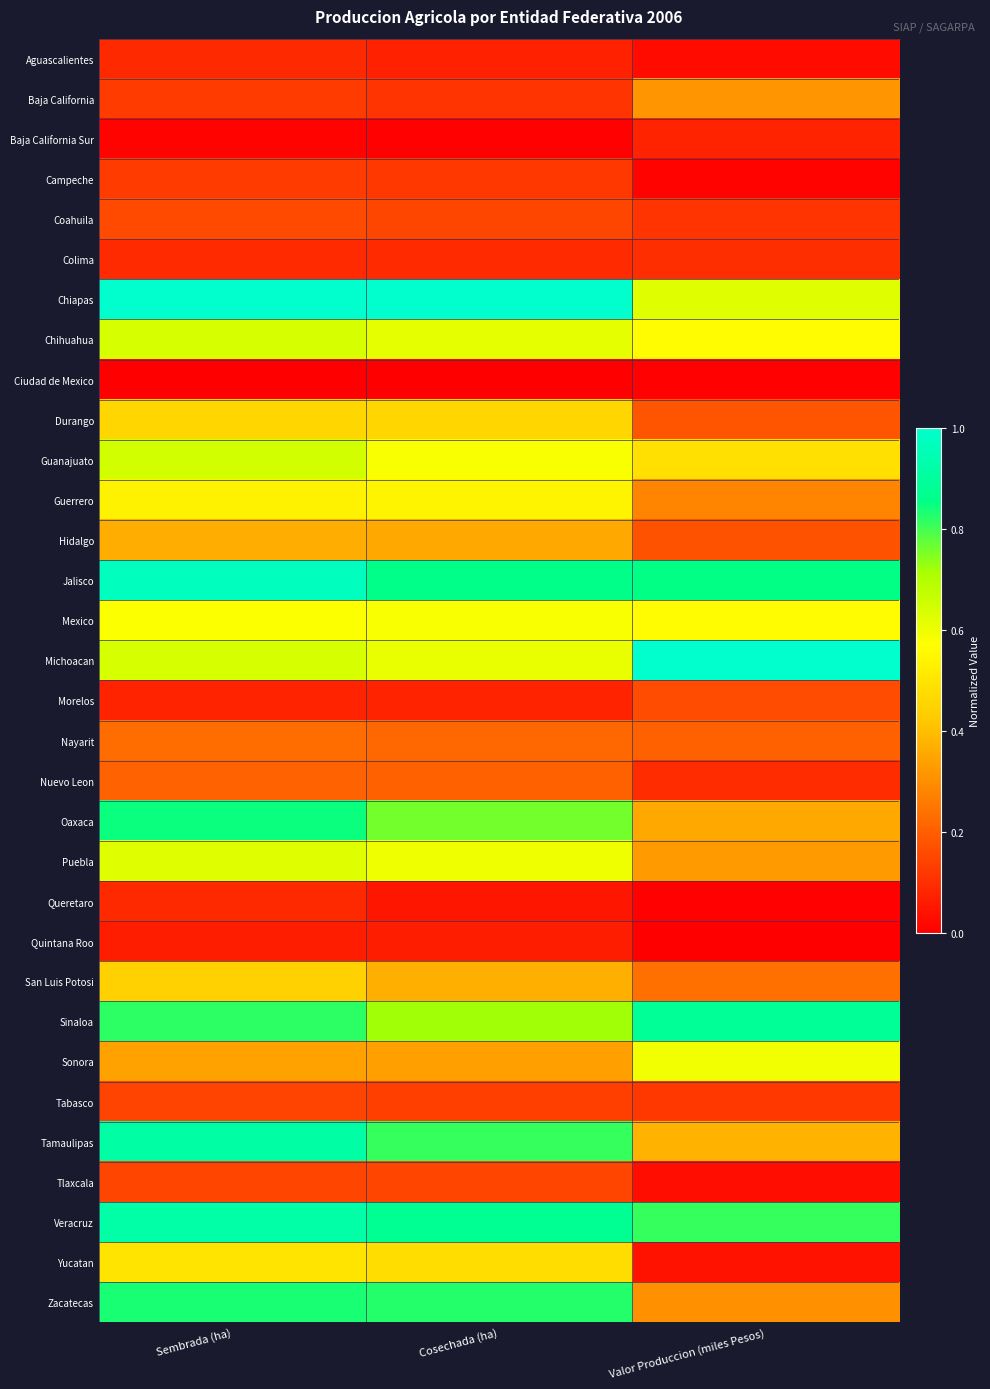

Reading left to right, list all the values displayed in this chart.

Aguascalientes: Sembrada (ha)=0.1	Cosechada (ha)=0.1	Valor Produccion (miles Pesos)=0.0
Baja California: Sembrada (ha)=0.1	Cosechada (ha)=0.1	Valor Produccion (miles Pesos)=0.3
Baja California Sur: Sembrada (ha)=0.0	Cosechada (ha)=0.0	Valor Produccion (miles Pesos)=0.1
Campeche: Sembrada (ha)=0.1	Cosechada (ha)=0.1	Valor Produccion (miles Pesos)=0.0
Coahuila: Sembrada (ha)=0.2	Cosechada (ha)=0.1	Valor Produccion (miles Pesos)=0.1
Colima: Sembrada (ha)=0.1	Cosechada (ha)=0.1	Valor Produccion (miles Pesos)=0.1
Chiapas: Sembrada (ha)=1.0	Cosechada (ha)=1.0	Valor Produccion (miles Pesos)=0.6
Chihuahua: Sembrada (ha)=0.6	Cosechada (ha)=0.6	Valor Produccion (miles Pesos)=0.6
Ciudad de Mexico: Sembrada (ha)=0.0	Cosechada (ha)=0.0	Valor Produccion (miles Pesos)=0.0
Durango: Sembrada (ha)=0.5	Cosechada (ha)=0.5	Valor Produccion (miles Pesos)=0.2
Guanajuato: Sembrada (ha)=0.6	Cosechada (ha)=0.6	Valor Produccion (miles Pesos)=0.5
Guerrero: Sembrada (ha)=0.5	Cosechada (ha)=0.5	Valor Produccion (miles Pesos)=0.3
Hidalgo: Sembrada (ha)=0.4	Cosechada (ha)=0.4	Valor Produccion (miles Pesos)=0.2
Jalisco: Sembrada (ha)=1.0	Cosechada (ha)=0.9	Valor Produccion (miles Pesos)=0.9
Mexico: Sembrada (ha)=0.6	Cosechada (ha)=0.6	Valor Produccion (miles Pesos)=0.6
Michoacan: Sembrada (ha)=0.6	Cosechada (ha)=0.6	Valor Produccion (miles Pesos)=1.0
Morelos: Sembrada (ha)=0.1	Cosechada (ha)=0.1	Valor Produccion (miles Pesos)=0.2
Nayarit: Sembrada (ha)=0.2	Cosechada (ha)=0.2	Valor Produccion (miles Pesos)=0.2
Nuevo Leon: Sembrada (ha)=0.2	Cosechada (ha)=0.2	Valor Produccion (miles Pesos)=0.1
Oaxaca: Sembrada (ha)=0.8	Cosechada (ha)=0.8	Valor Produccion (miles Pesos)=0.4
Puebla: Sembrada (ha)=0.6	Cosechada (ha)=0.6	Valor Produccion (miles Pesos)=0.3
Queretaro: Sembrada (ha)=0.1	Cosechada (ha)=0.1	Valor Produccion (miles Pesos)=0.0
Quintana Roo: Sembrada (ha)=0.1	Cosechada (ha)=0.1	Valor Produccion (miles Pesos)=0.0
San Luis Potosi: Sembrada (ha)=0.4	Cosechada (ha)=0.4	Valor Produccion (miles Pesos)=0.2
Sinaloa: Sembrada (ha)=0.8	Cosechada (ha)=0.7	Valor Produccion (miles Pesos)=0.9
Sonora: Sembrada (ha)=0.3	Cosechada (ha)=0.3	Valor Produccion (miles Pesos)=0.6
Tabasco: Sembrada (ha)=0.1	Cosechada (ha)=0.1	Valor Produccion (miles Pesos)=0.1
Tamaulipas: Sembrada (ha)=0.9	Cosechada (ha)=0.8	Valor Produccion (miles Pesos)=0.4
Tlaxcala: Sembrada (ha)=0.1	Cosechada (ha)=0.1	Valor Produccion (miles Pesos)=0.0
Veracruz: Sembrada (ha)=0.9	Cosechada (ha)=0.9	Valor Produccion (miles Pesos)=0.8
Yucatan: Sembrada (ha)=0.5	Cosechada (ha)=0.5	Valor Produccion (miles Pesos)=0.0
Zacatecas: Sembrada (ha)=0.8	Cosechada (ha)=0.8	Valor Produccion (miles Pesos)=0.3